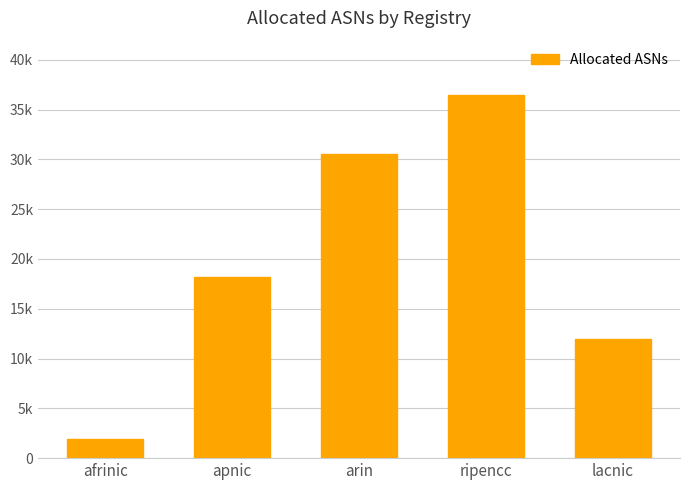

What is the average value?

19811